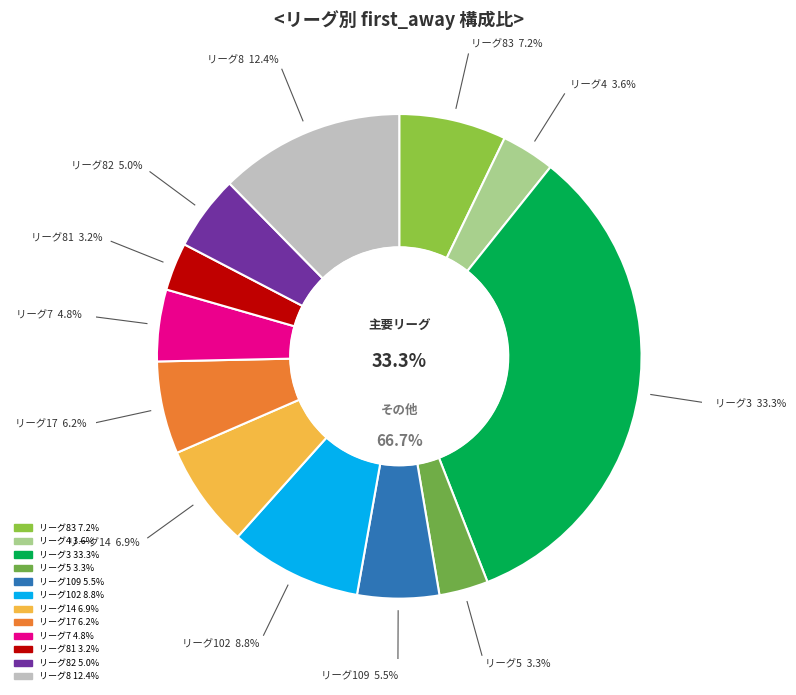

Is the sum of 102 and 82 greater than half?

No